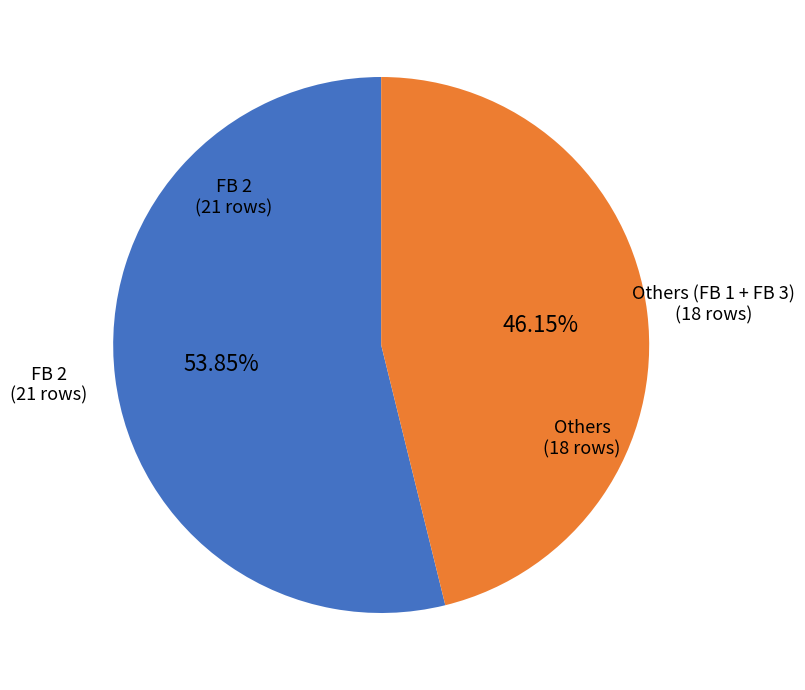

Is there any slice that represents more than half of the pie?

Yes